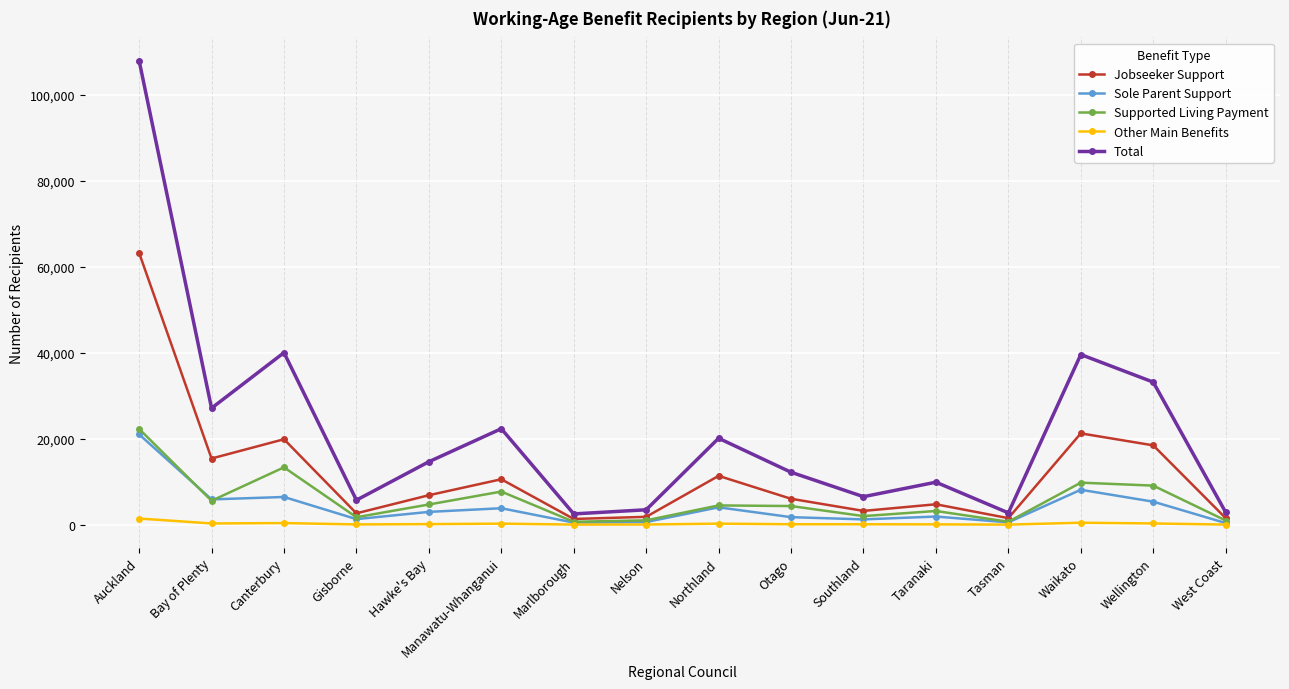

What is the difference between the highest and lowest values at Bay of Plenty?

26811